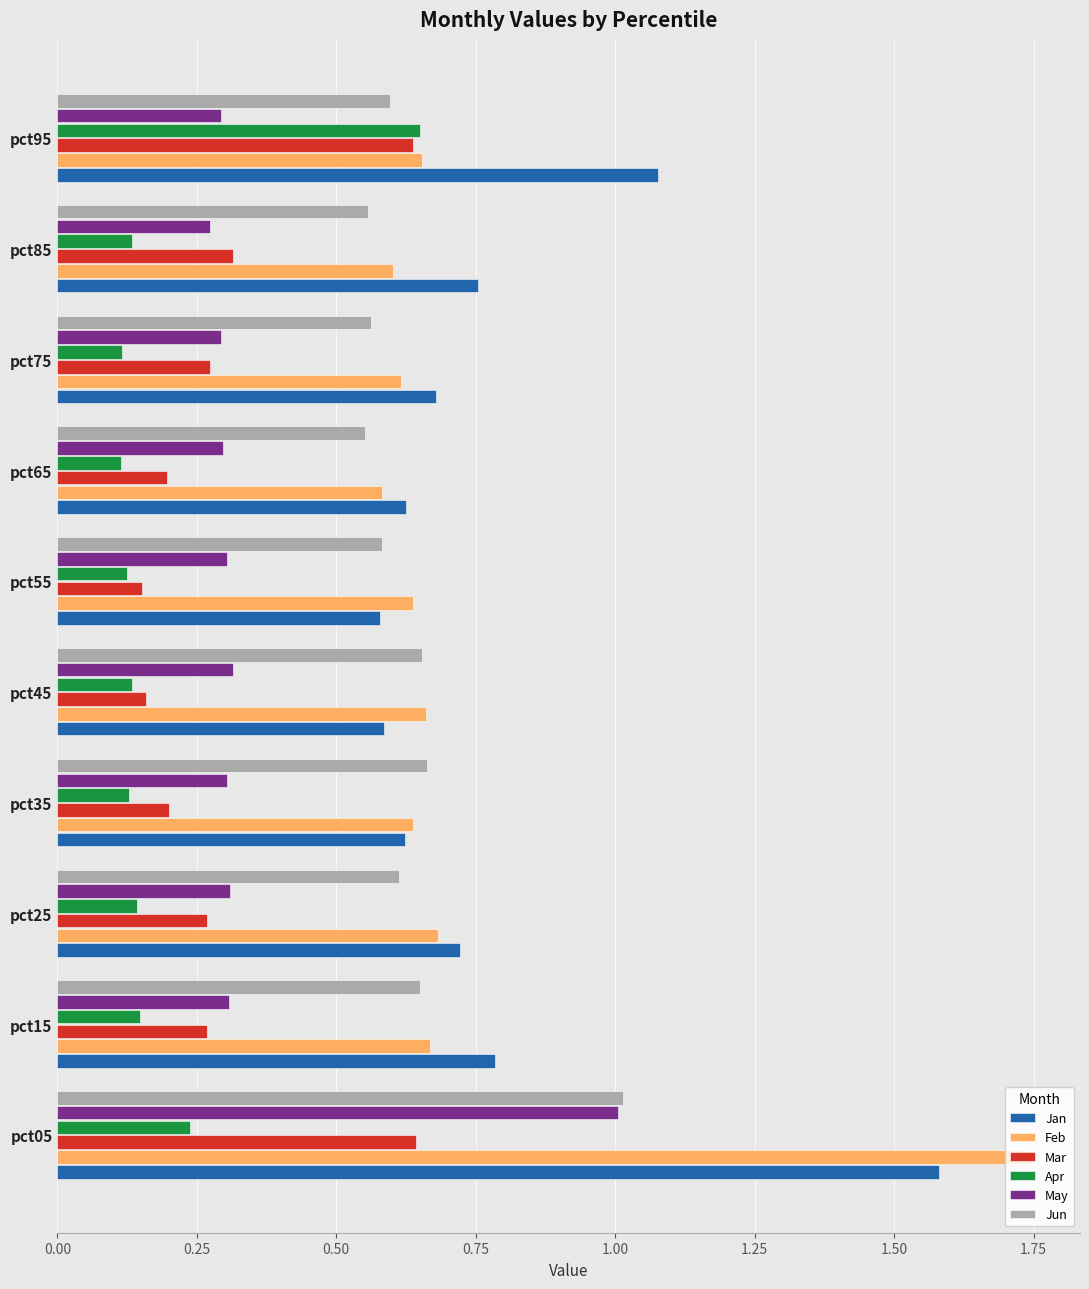

What is the total value across all series at pct45?

2.5